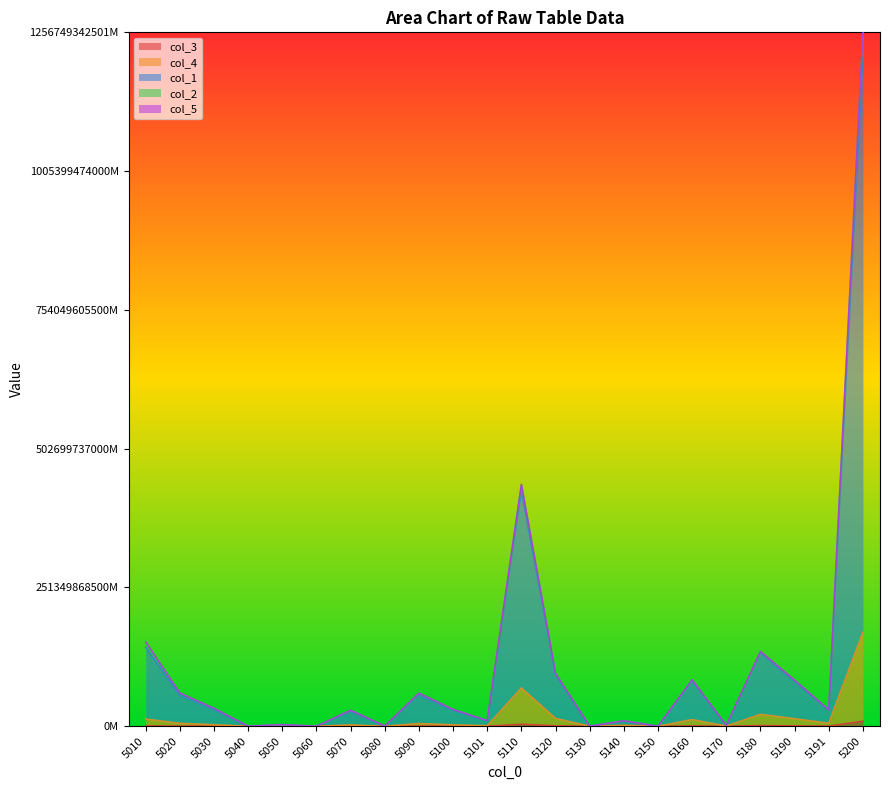

True or false: col_2 and col_1 intersect in this chart.

False